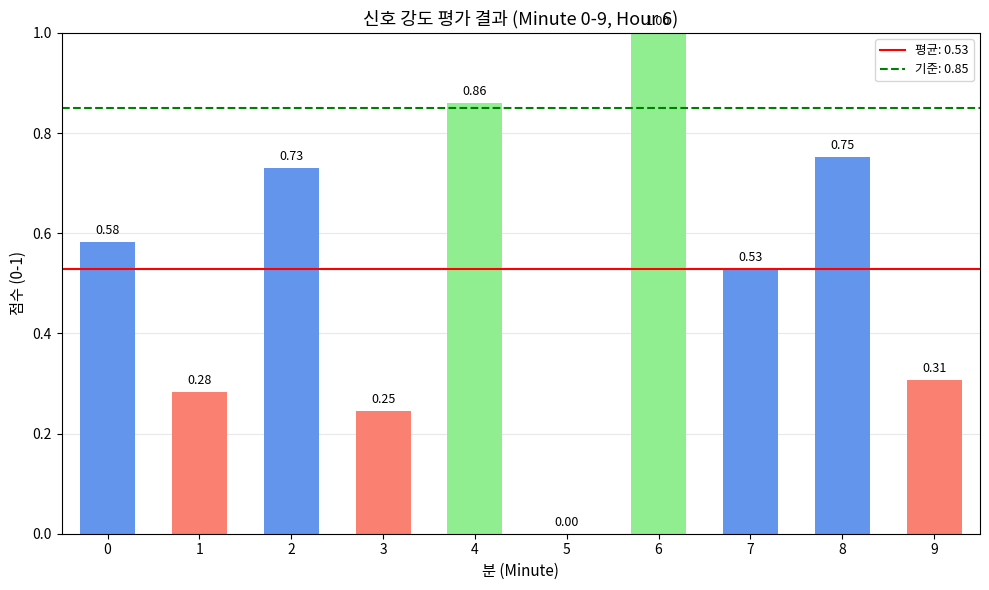

What is the change in value from 6 to 8?

-0.2